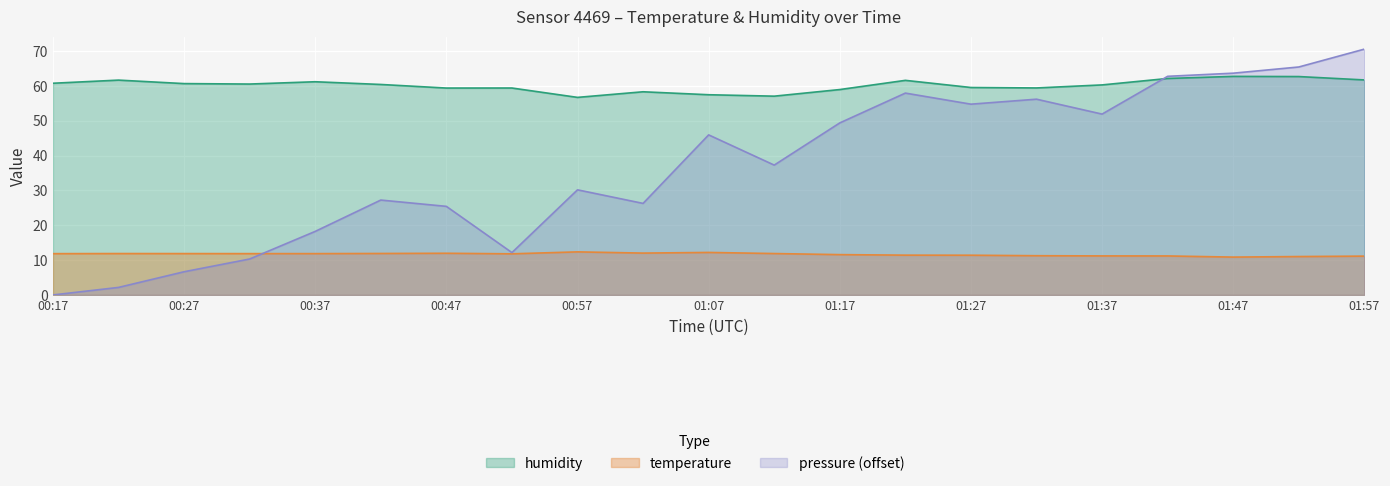

Rank the categories by humidity value from lowest to highest.

00:57, 01:12, 01:07, 01:02, 01:17, 00:47, 00:52, 01:32, 01:27, 01:37, 00:42, 00:32, 00:27, 00:17, 00:37, 01:22, 00:22, 01:57, 01:42, 01:52, 01:47